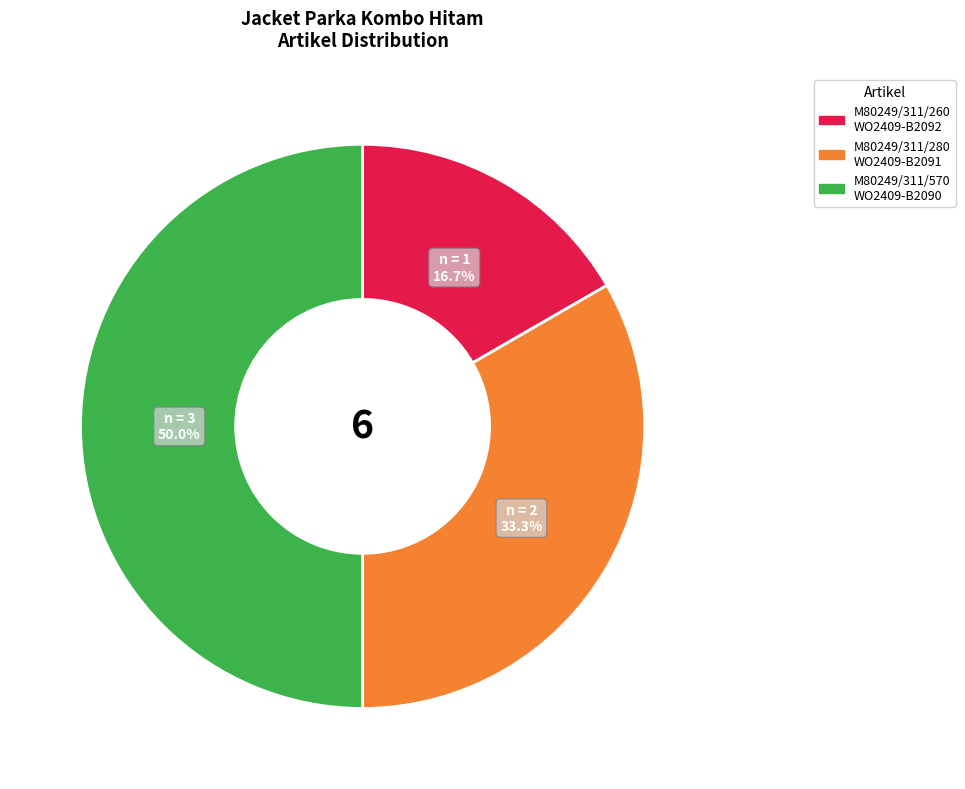

How much of the chart is everything except M80249/311/280 WO2409-B2091?

66.7%